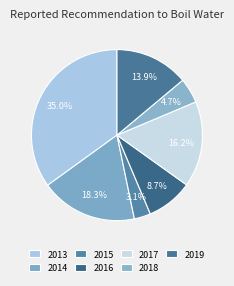

How much of the chart is everything except 2013?

65.0%